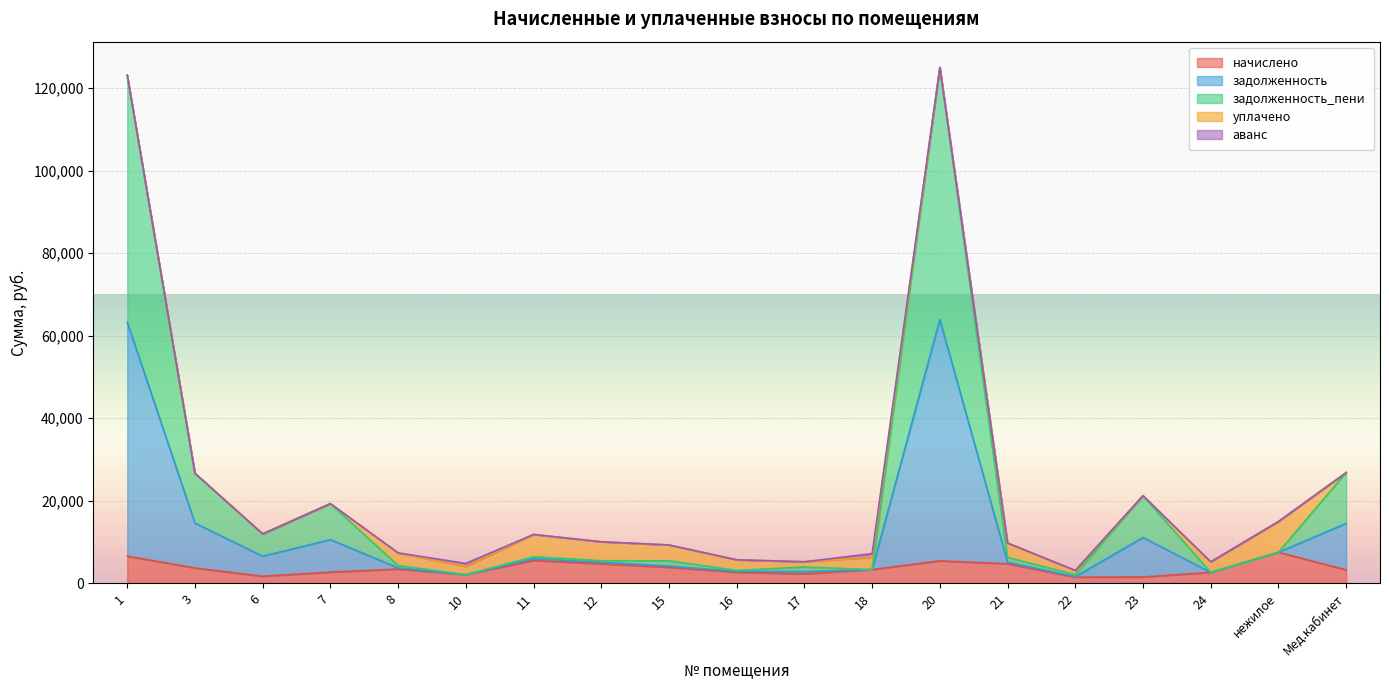

How many lines are shown in the chart?

5